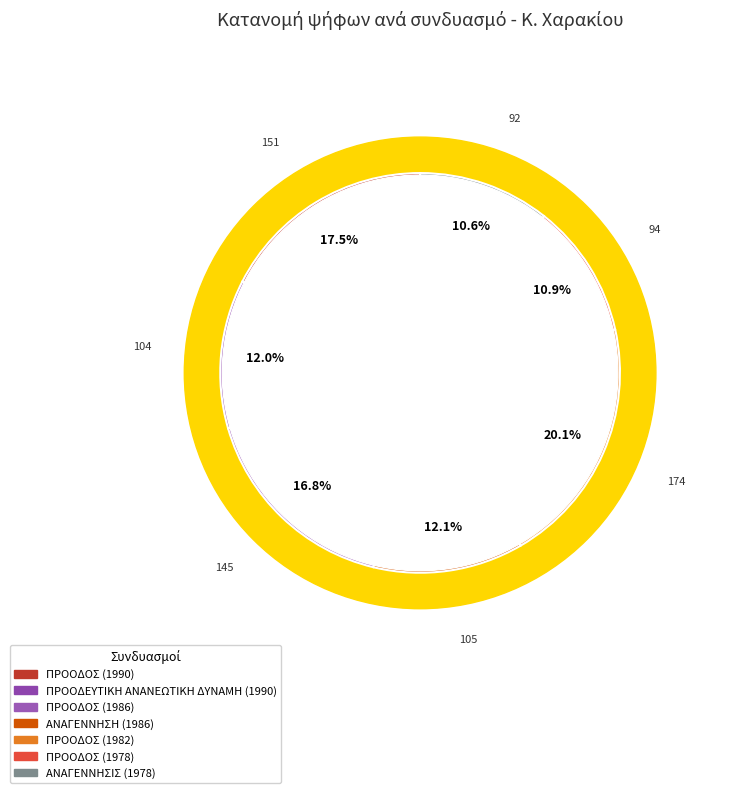

How many segments does this pie chart have?

7